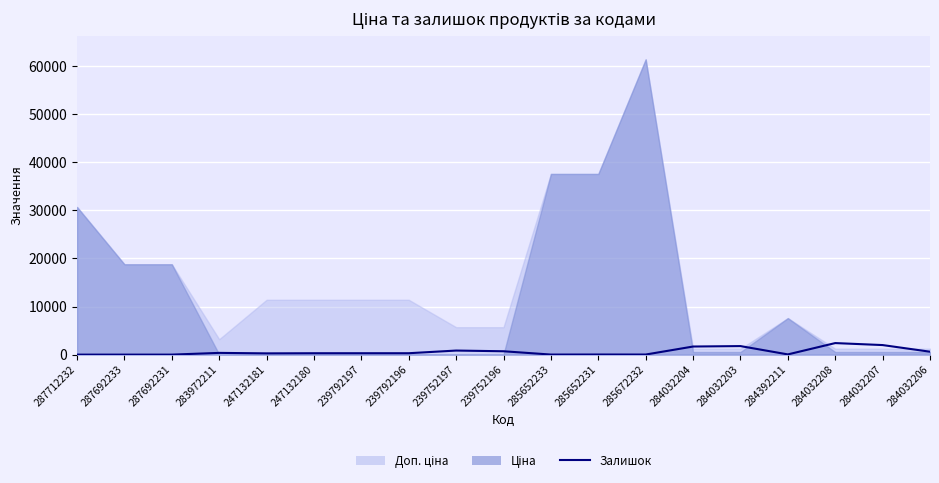

Between 287712232 and 239752196, which is larger?

239752196